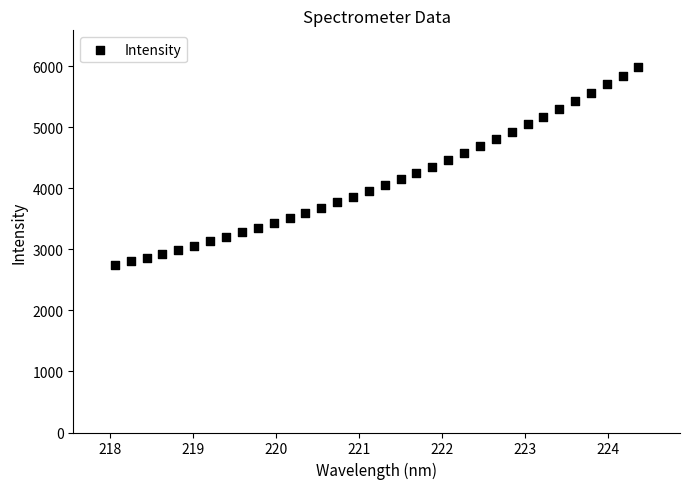

What is the range of X values (max minus min)?

6.3